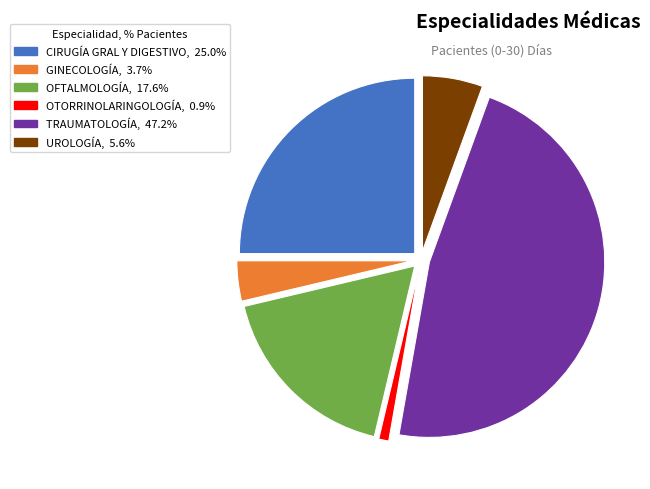

Combined, do TRAUMATOLOGÍA and UROLOGÍA account for over 50%?

Yes